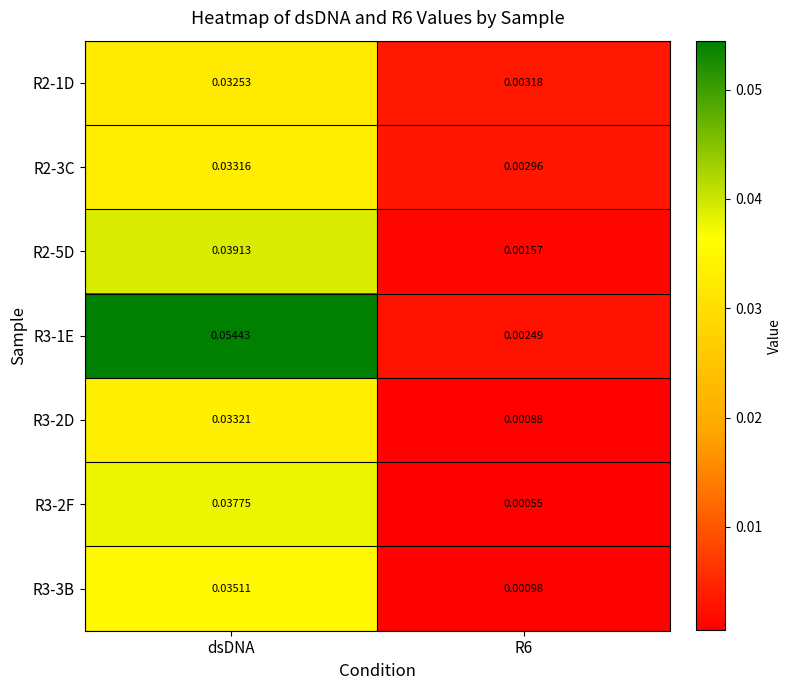

How many data points does each series have?

2